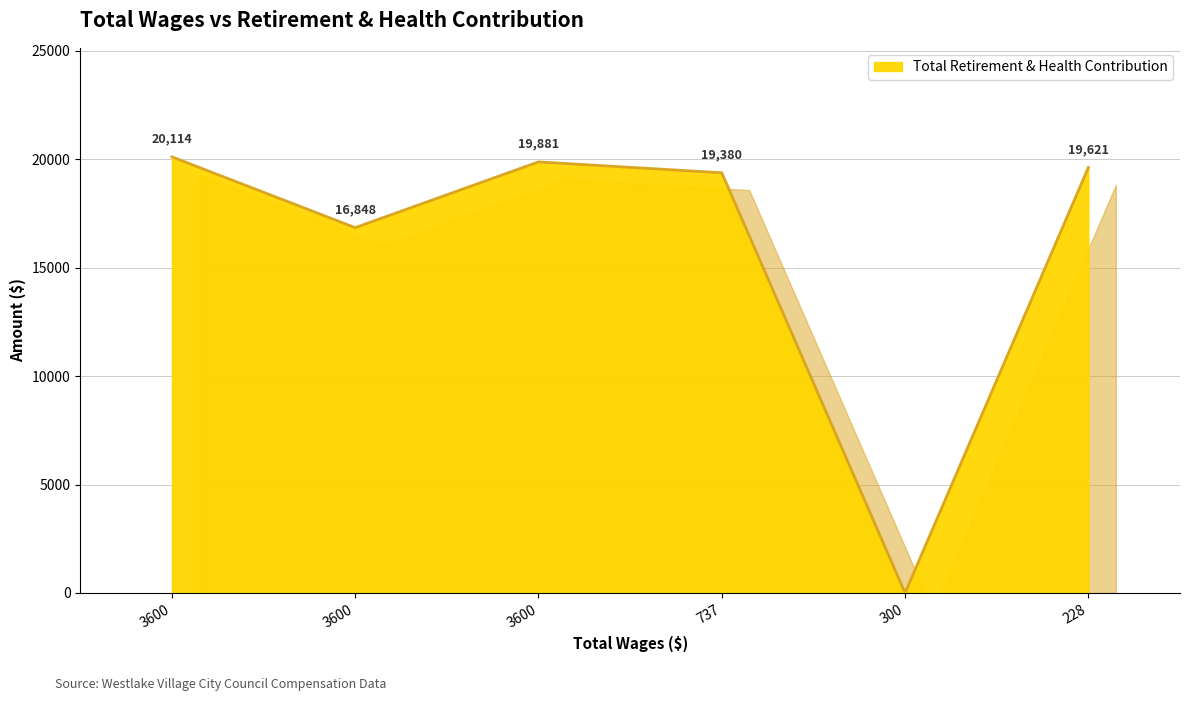

How many values are above zero?

5